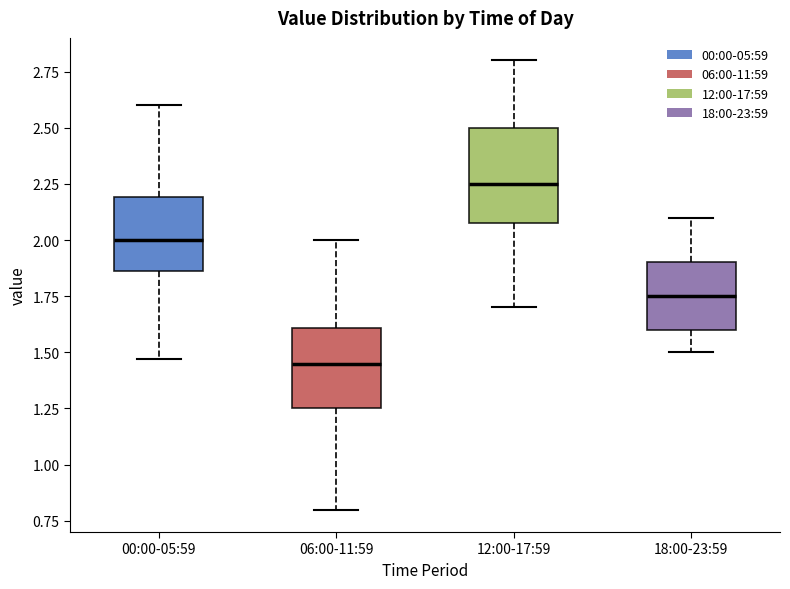

Which box has the highest median line?

12:00-17:59